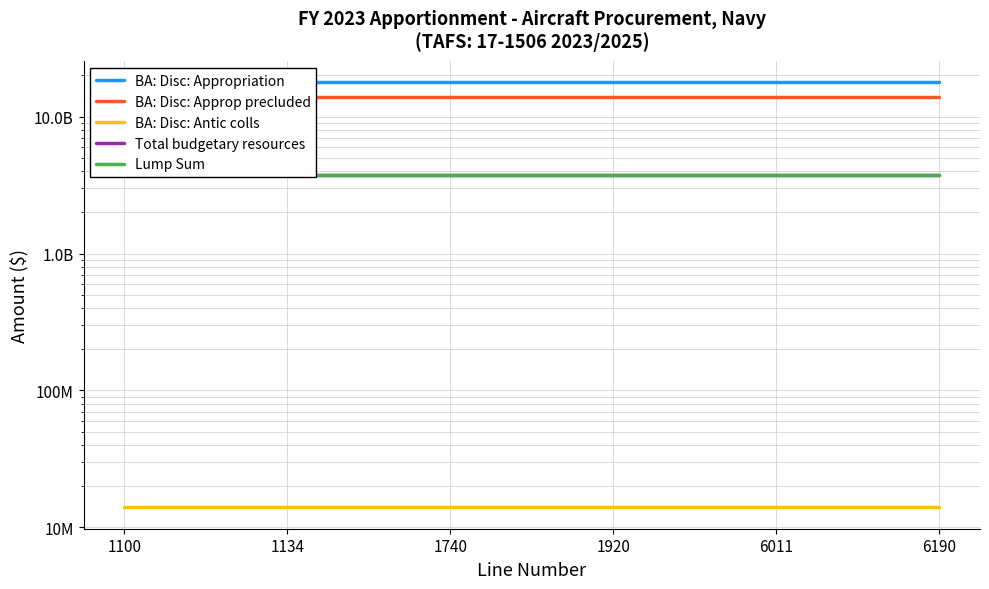

Which series has the widest spread of values?

BA: Disc: Appropriation